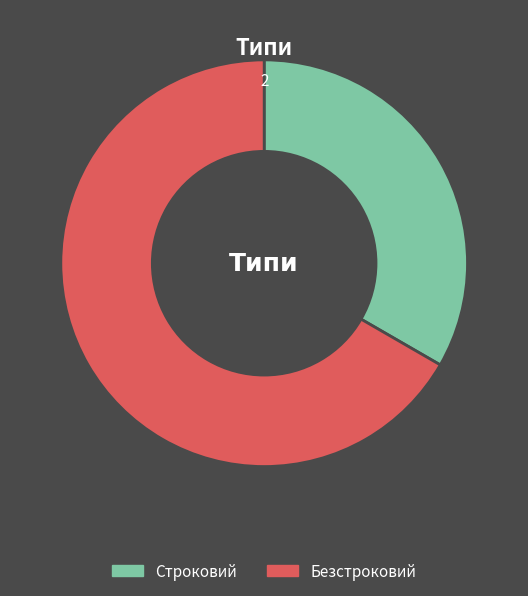

Is it true that Безстроковий is 67% of the pie?

True